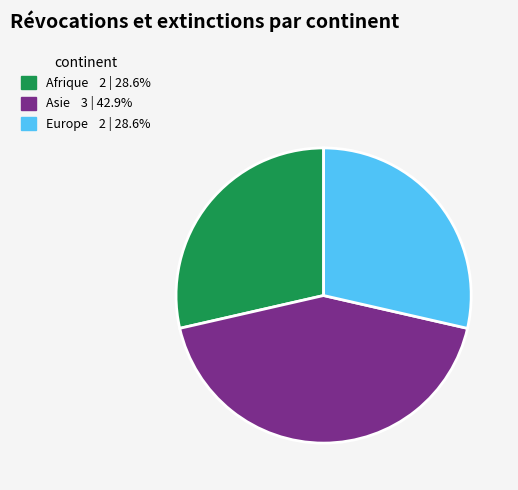

Approximately how many times larger is the value at Asie compared to Europe?

1.5